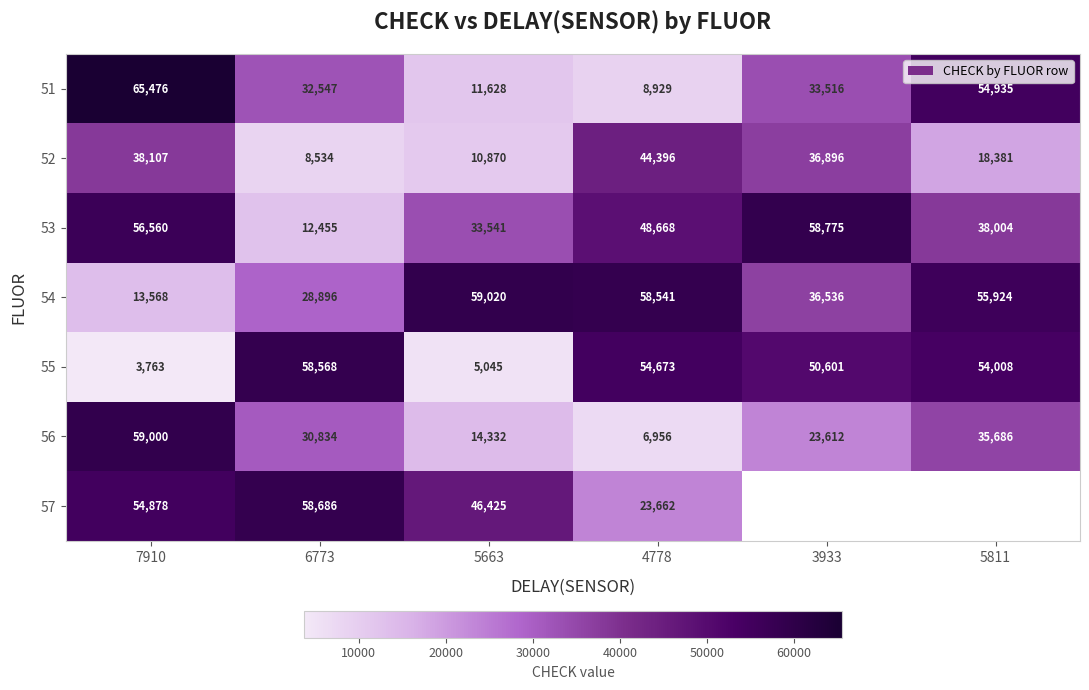

How many values in the 55 series are below 54008?

3